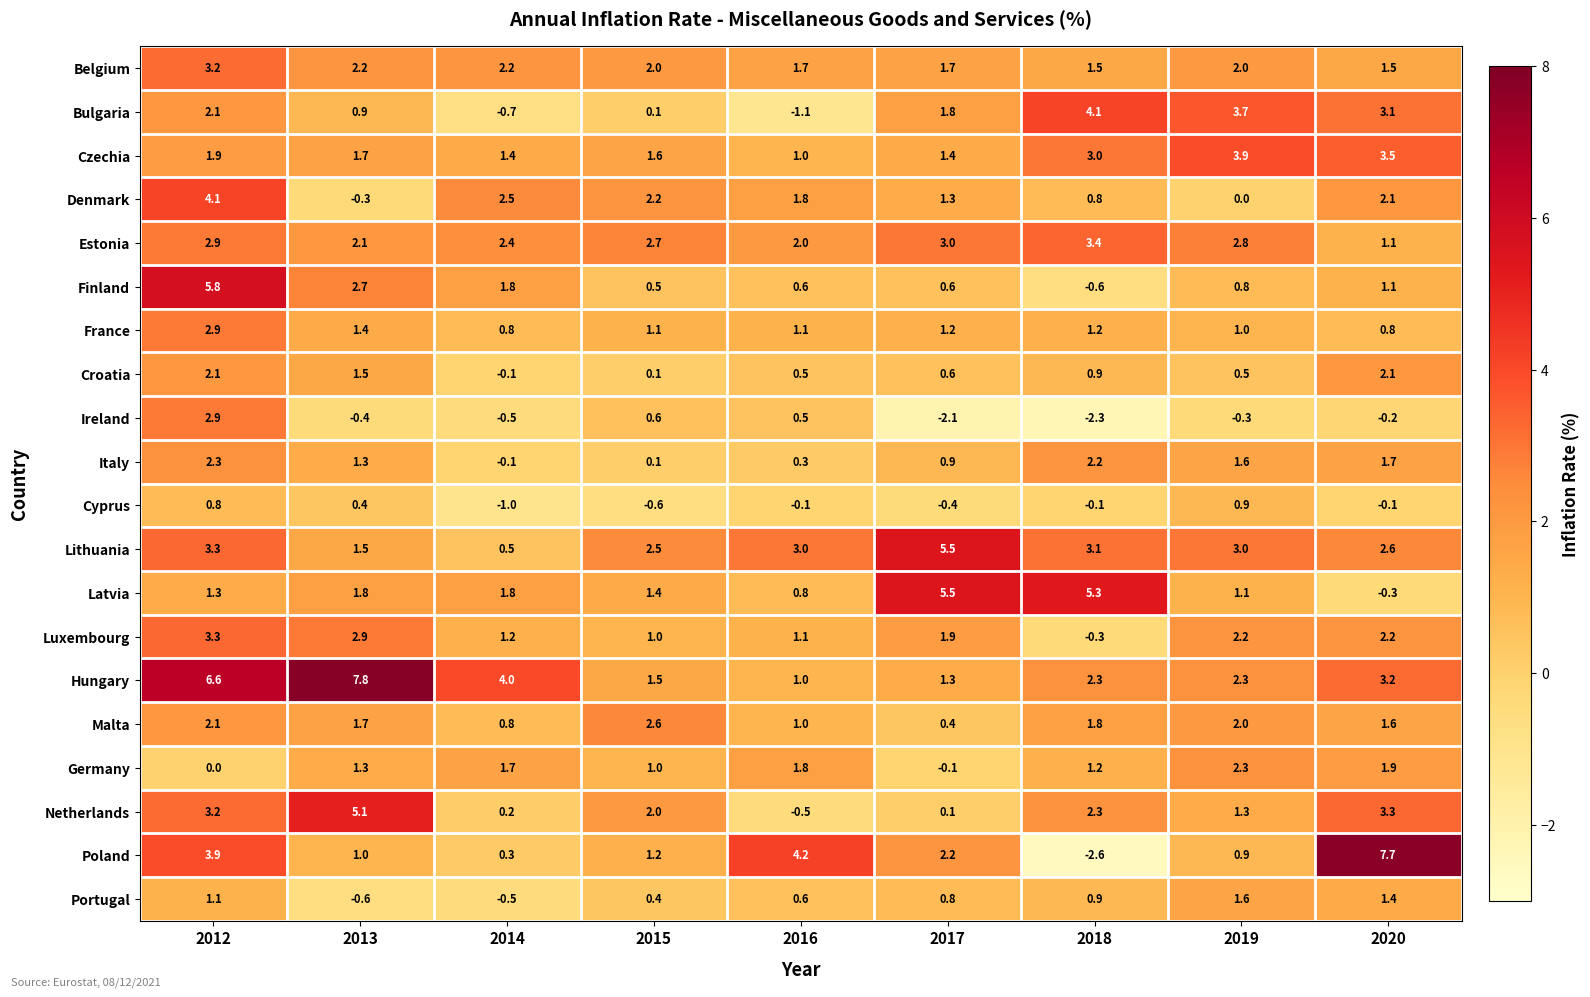

Where is Czechia nearest to the value 2?

2012